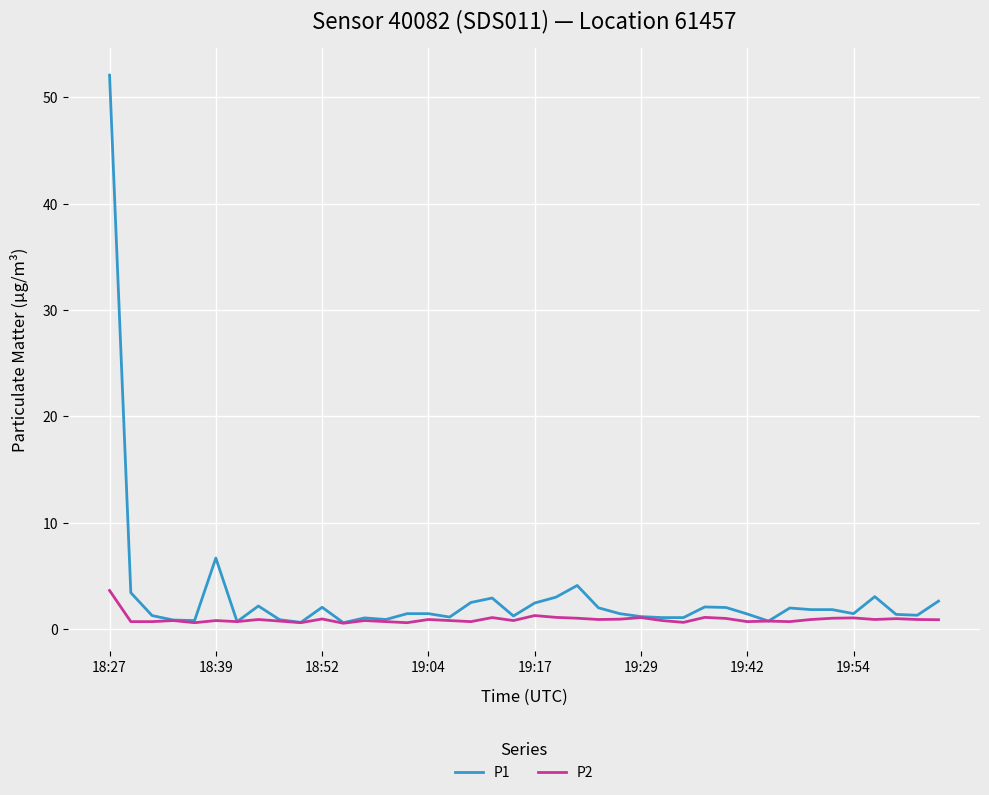

List the series in order of their peak value, lowest first.

P2, P1